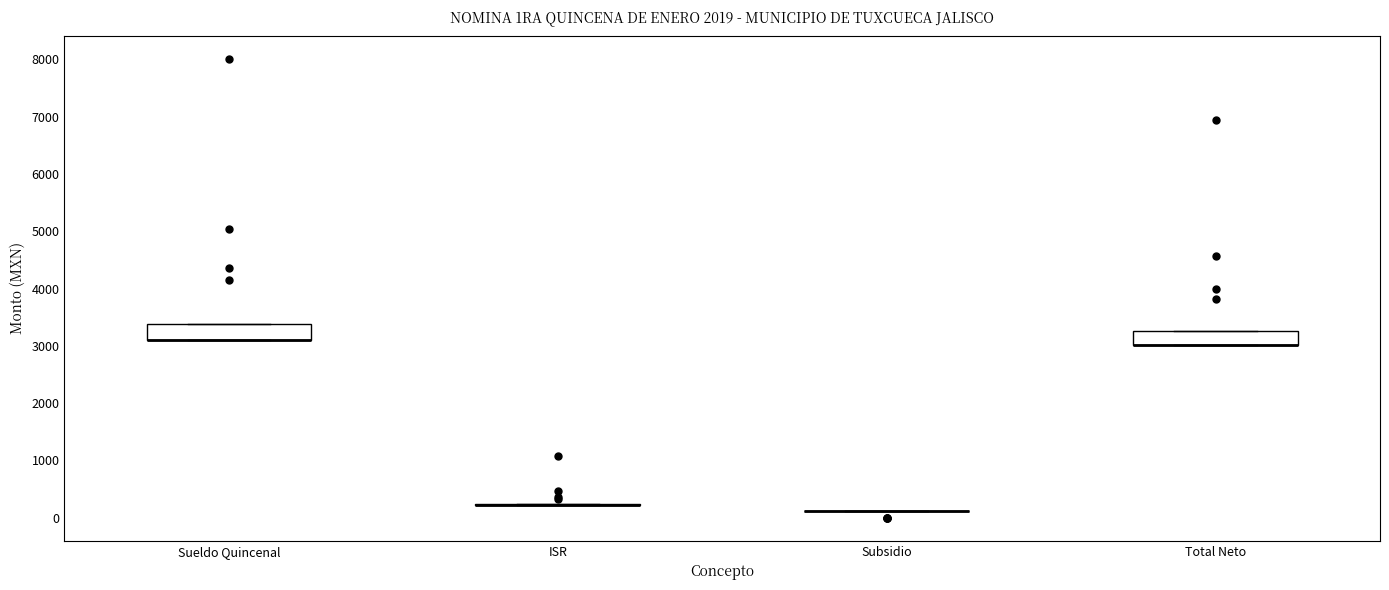

Reading left to right, transcribe this box plot: for each box, give where its median line is, the range the box spans, and where its two whiskers end, as read against the y-axis. The values are not printed on the chart, so give them approximately, as read against the axis.

Sueldo Quincenal: median 3100 (drawn on the box's lower edge), box 3100 to 3400, whiskers 3100 to 3400
ISR: box collapsed to a line at 200, whiskers 200 to 200
Subsidio: box collapsed to a line at 100, whiskers 100 to 100
Total Neto: median 3000 (drawn on the box's lower edge), box 3000 to 3300, whiskers 3000 to 3300